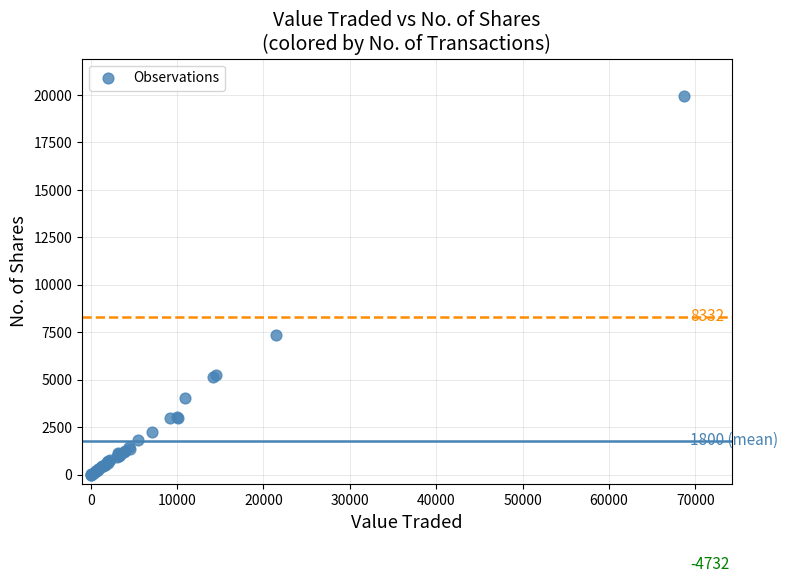

What Y value in the scatter plot is closest to 9965?

7380